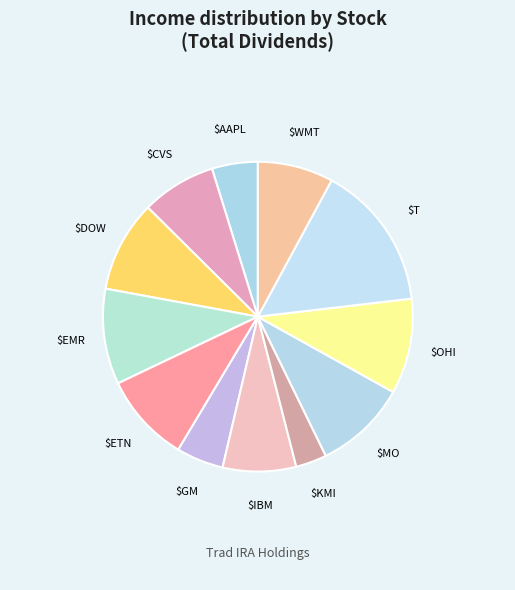

Rank the categories by value from highest to lowest.

T, EMR, OHI, MO, DOW, ETN, WMT, CVS, IBM, GM, AAPL, KMI